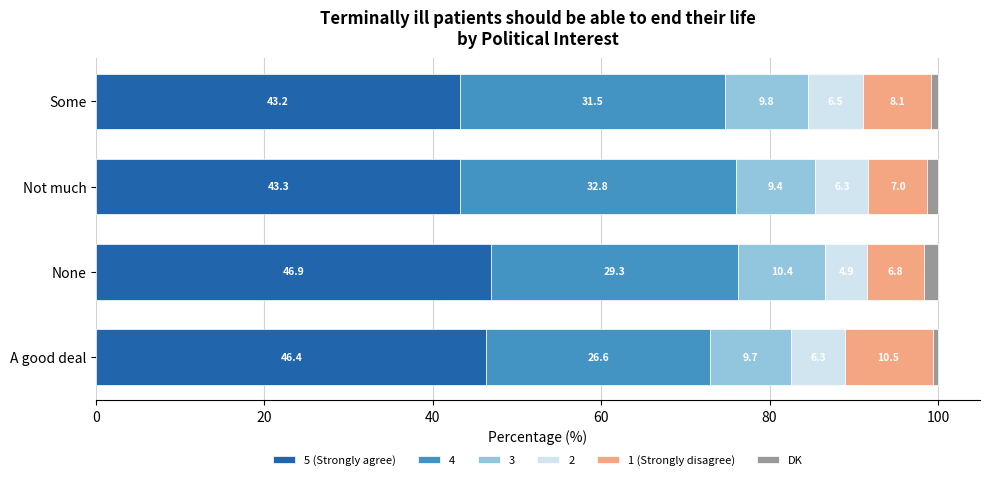

Rank the categories by 5 (Strongly agree) value from lowest to highest.

Some, Not much, A good deal, None